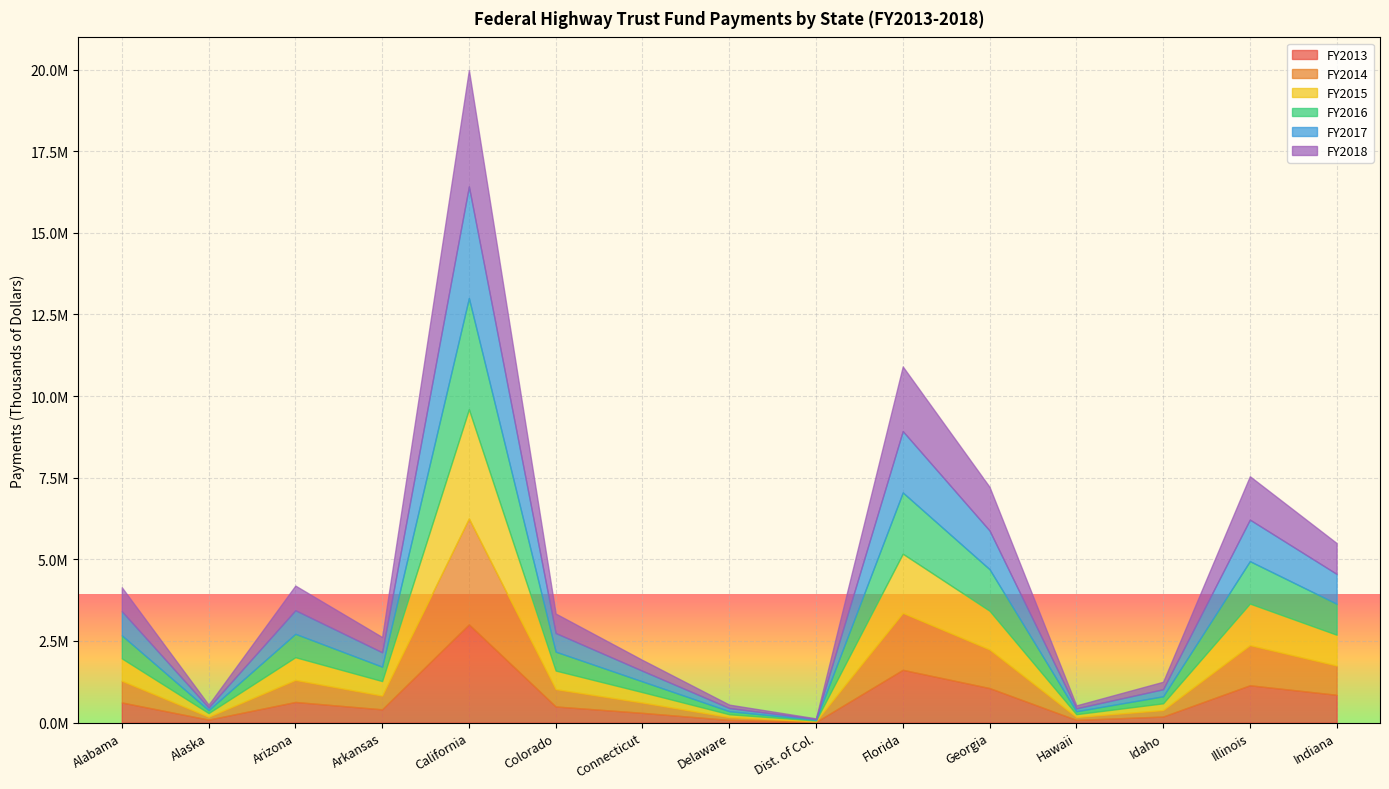

What are all the series names shown in the legend?

FY2013, FY2014, FY2015, FY2016, FY2017, FY2018